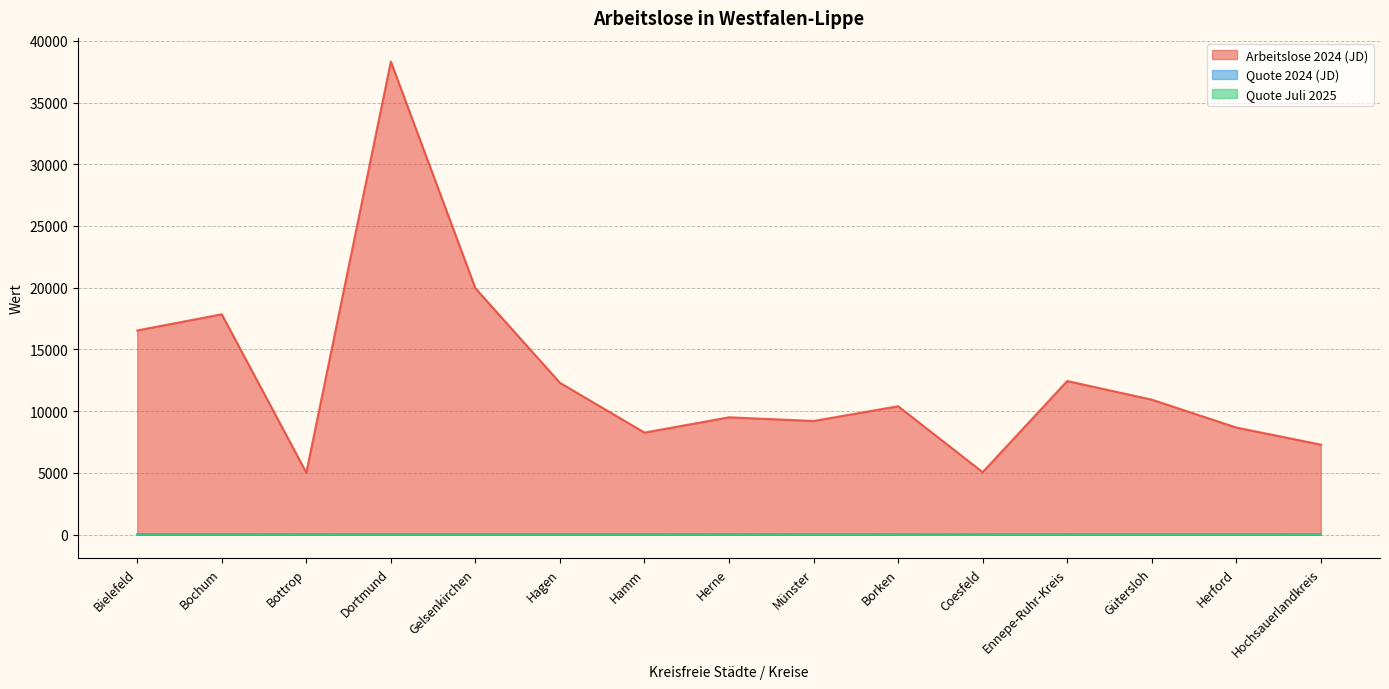

True or false: Arbeitslose 2024 (JD) has a value of 12844.1 at Hamm.

False